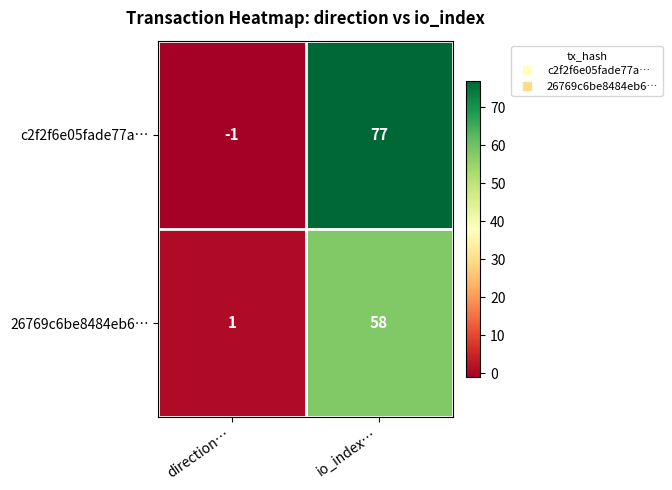

What is the smallest value displayed?

-1